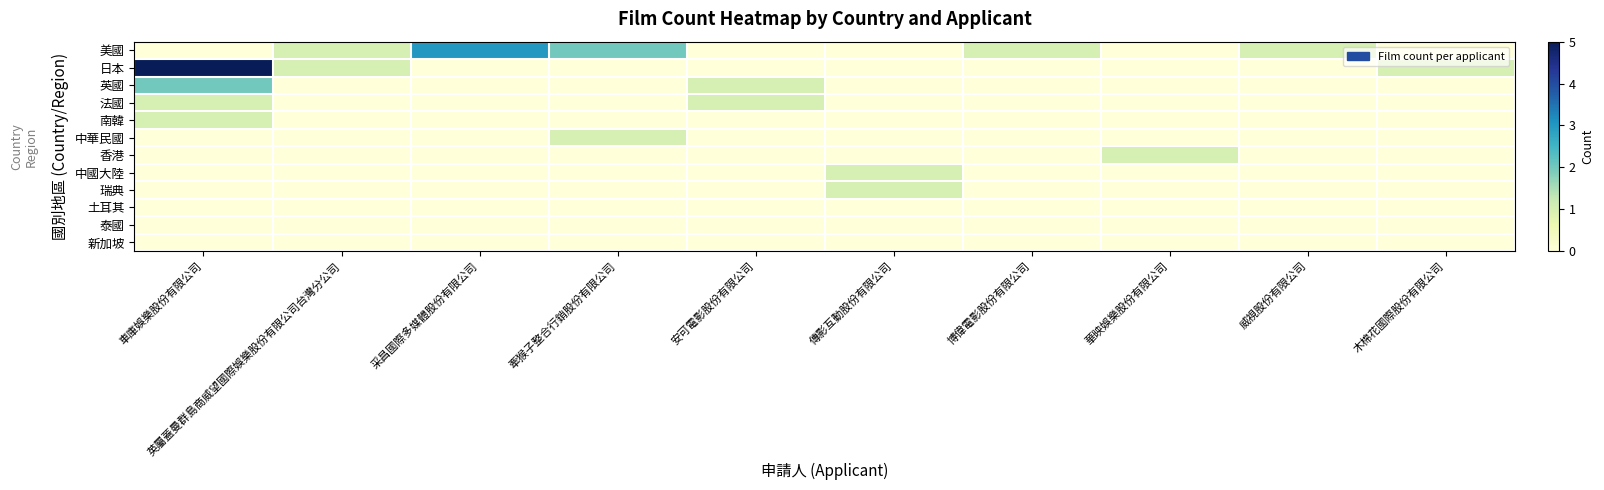

At which category does the chart reach its minimum across all series?

車庫娛樂股份有限公司